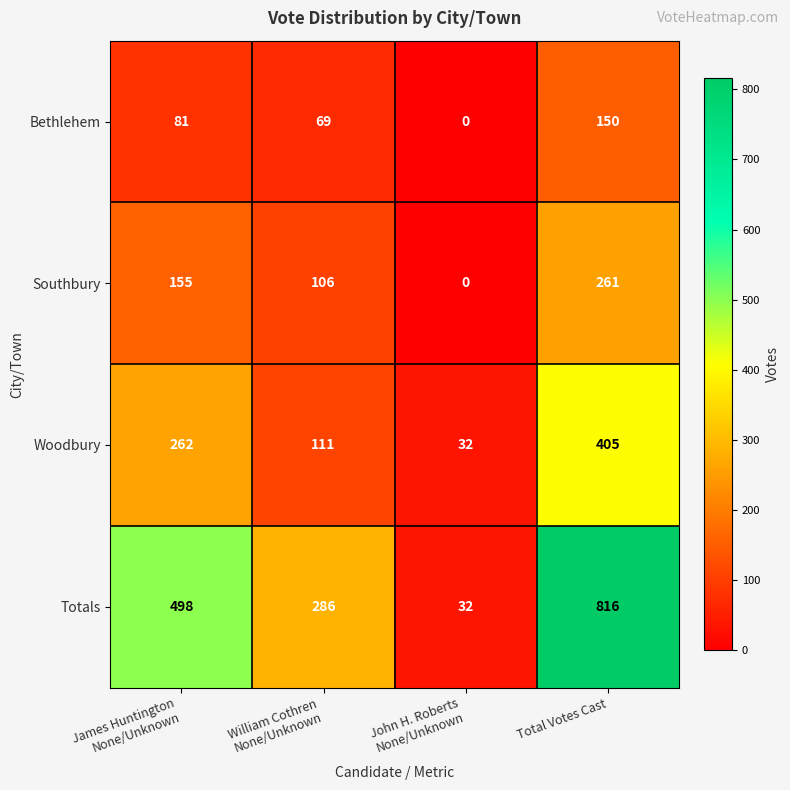

What is the average value of the Totals series?

408